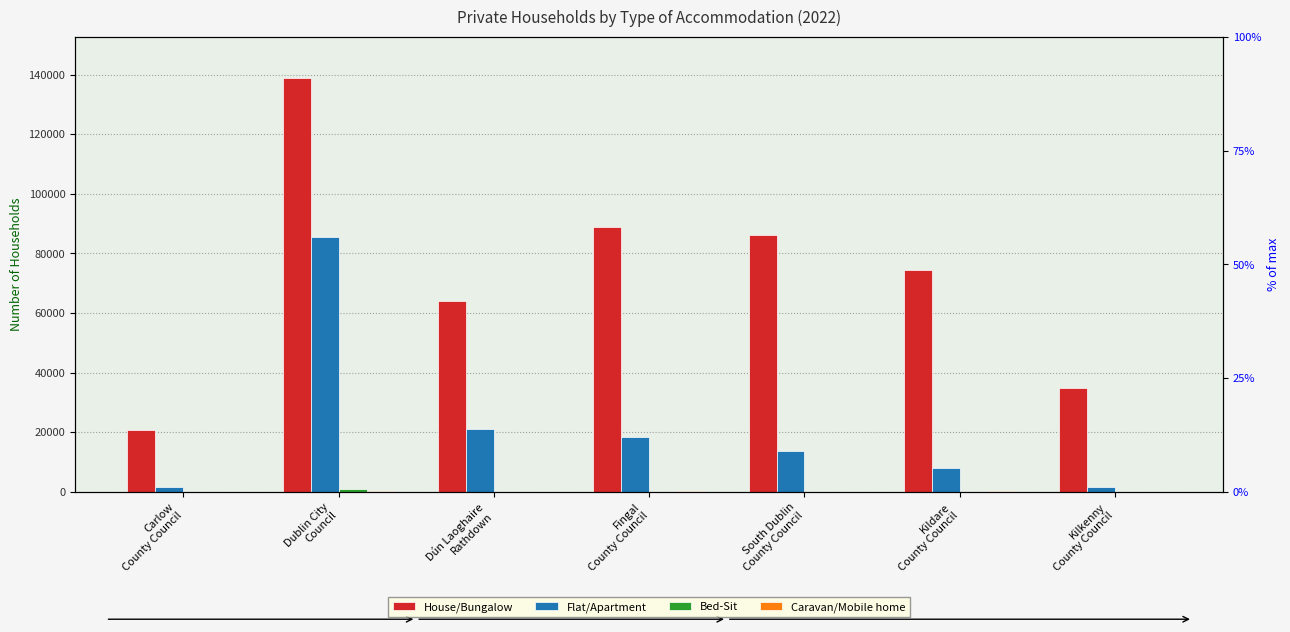

Reading right to left, list all the values displayed in this chart.

House/Bungalow: Kilkenny
County Council=34918	Kildare
County Council=74504	South Dublin
County Council=86347	Fingal
County Council=89019	Dún Laoghaire
Rathdown=64053	Dublin City
Council=138796	Carlow
County Council=20624
Flat/Apartment: Kilkenny
County Council=1766	Kildare
County Council=8017	South Dublin
County Council=13859	Fingal
County Council=18551	Dún Laoghaire
Rathdown=21028	Dublin City
Council=85618	Carlow
County Council=1542
Bed-Sit: Kilkenny
County Council=1	Kildare
County Council=22	South Dublin
County Council=56	Fingal
County Council=29	Dún Laoghaire
Rathdown=29	Dublin City
Council=1105	Carlow
County Council=8
Caravan/Mobile home: Kilkenny
County Council=102	Kildare
County Council=250	South Dublin
County Council=102	Fingal
County Council=247	Dún Laoghaire
Rathdown=18	Dublin City
Council=166	Carlow
County Council=64